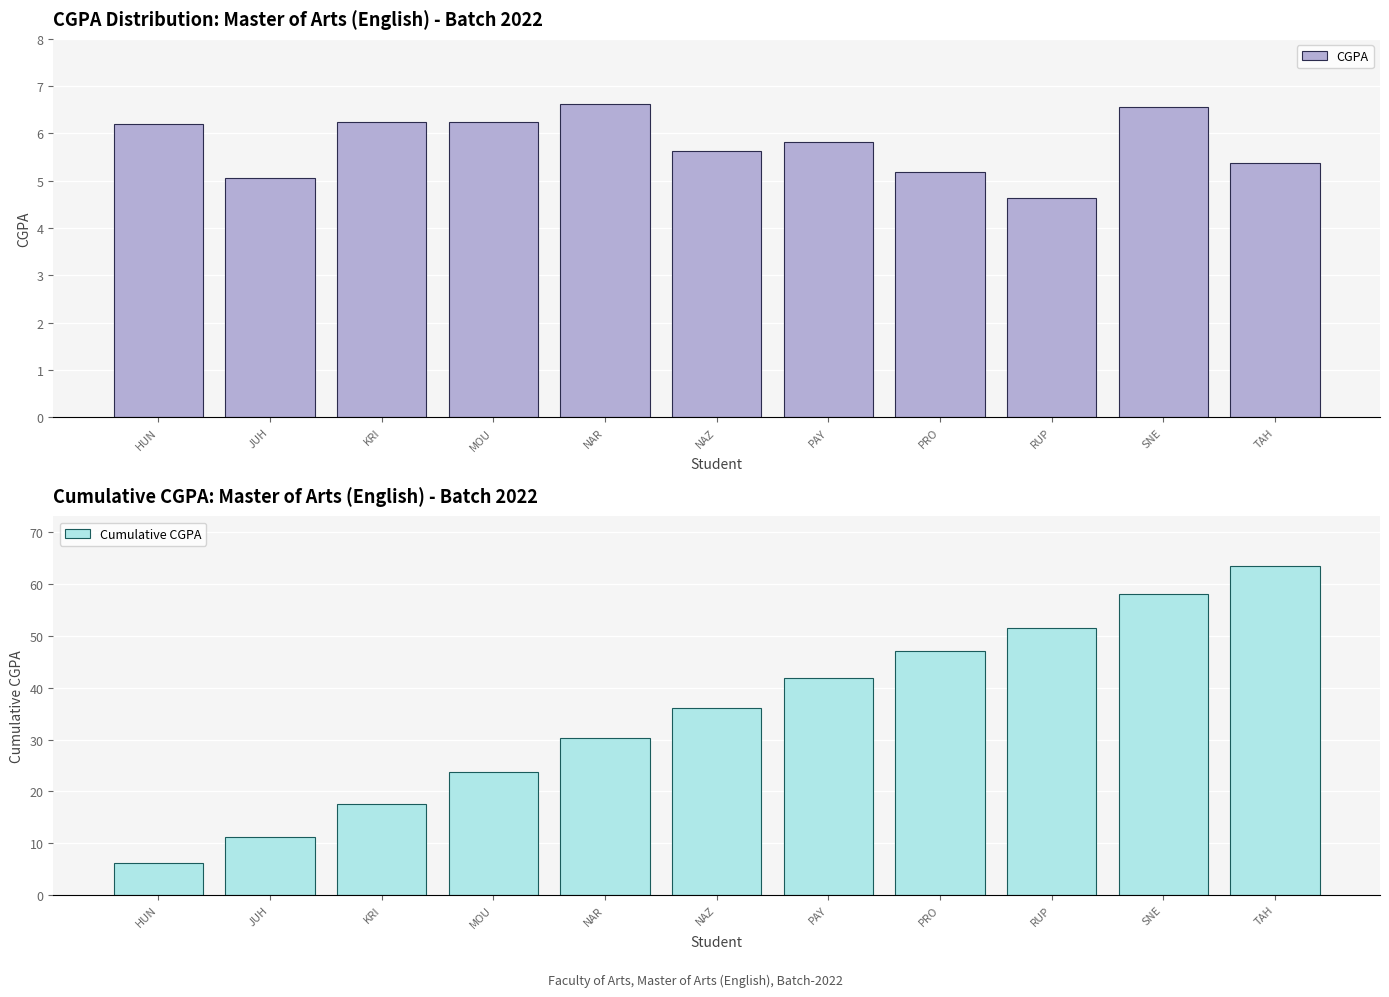

What are all the series names shown in the legend?

CGPA, Cumulative CGPA